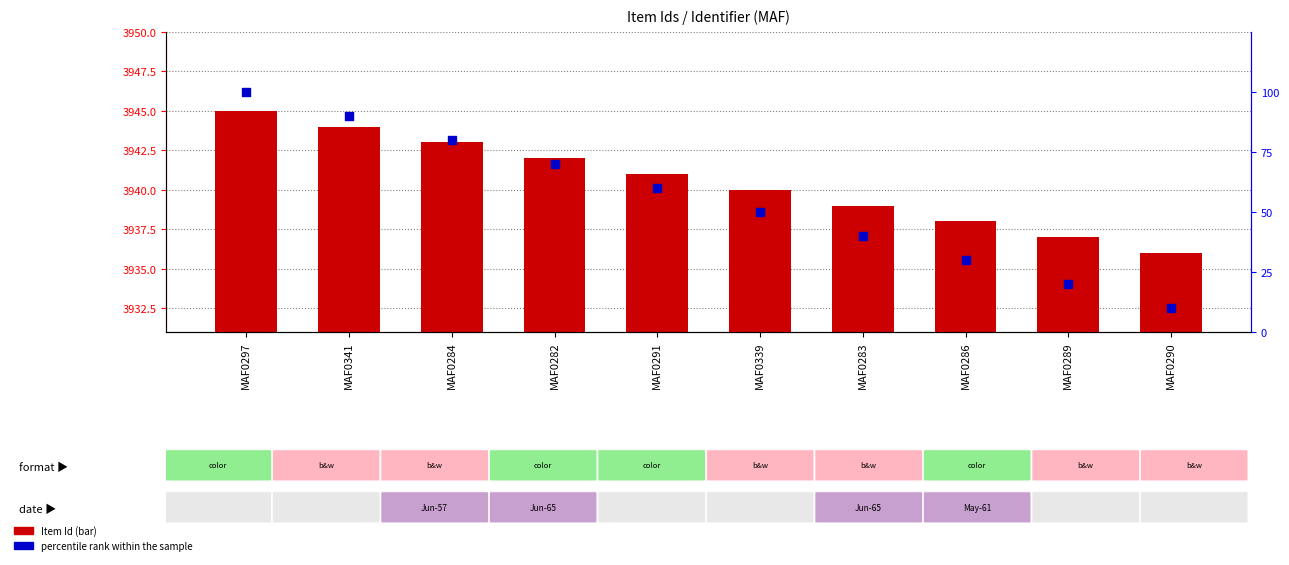

At how many categories does at least one series exceed 3294?

10